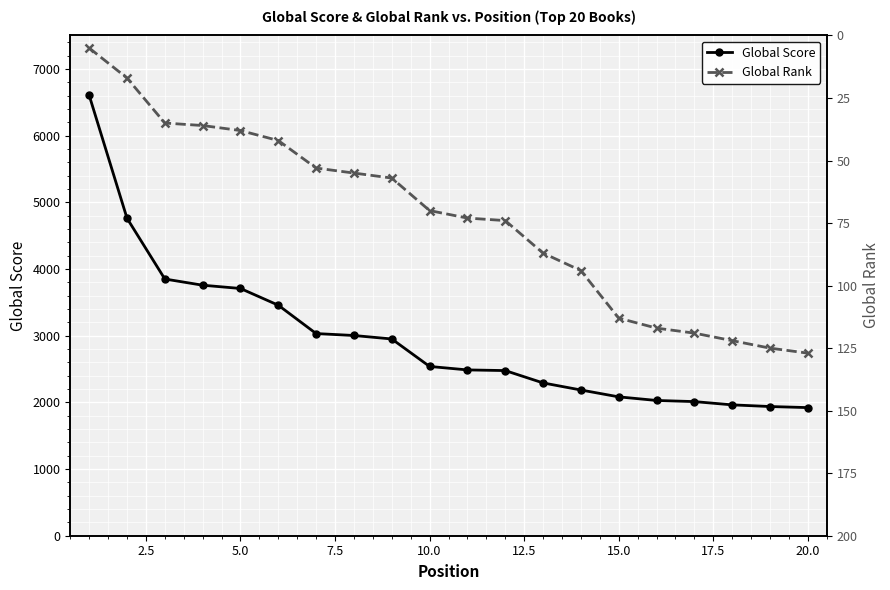

True or false: Global Rank and Global Score cross at least once.

False